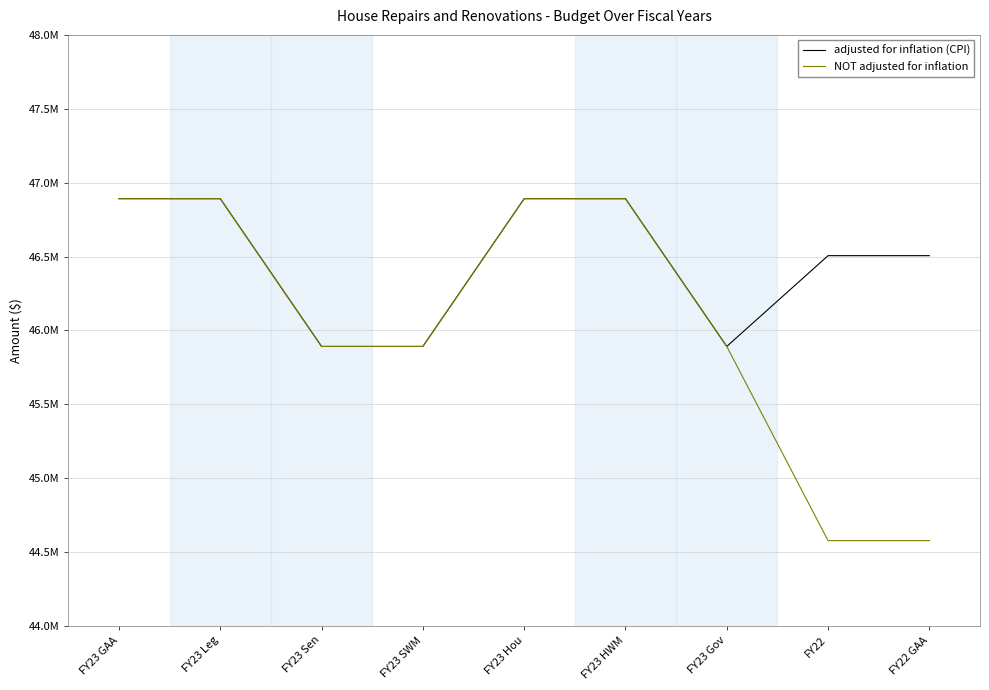

What are all the series names shown in the legend?

adjusted for inflation (CPI), NOT adjusted for inflation